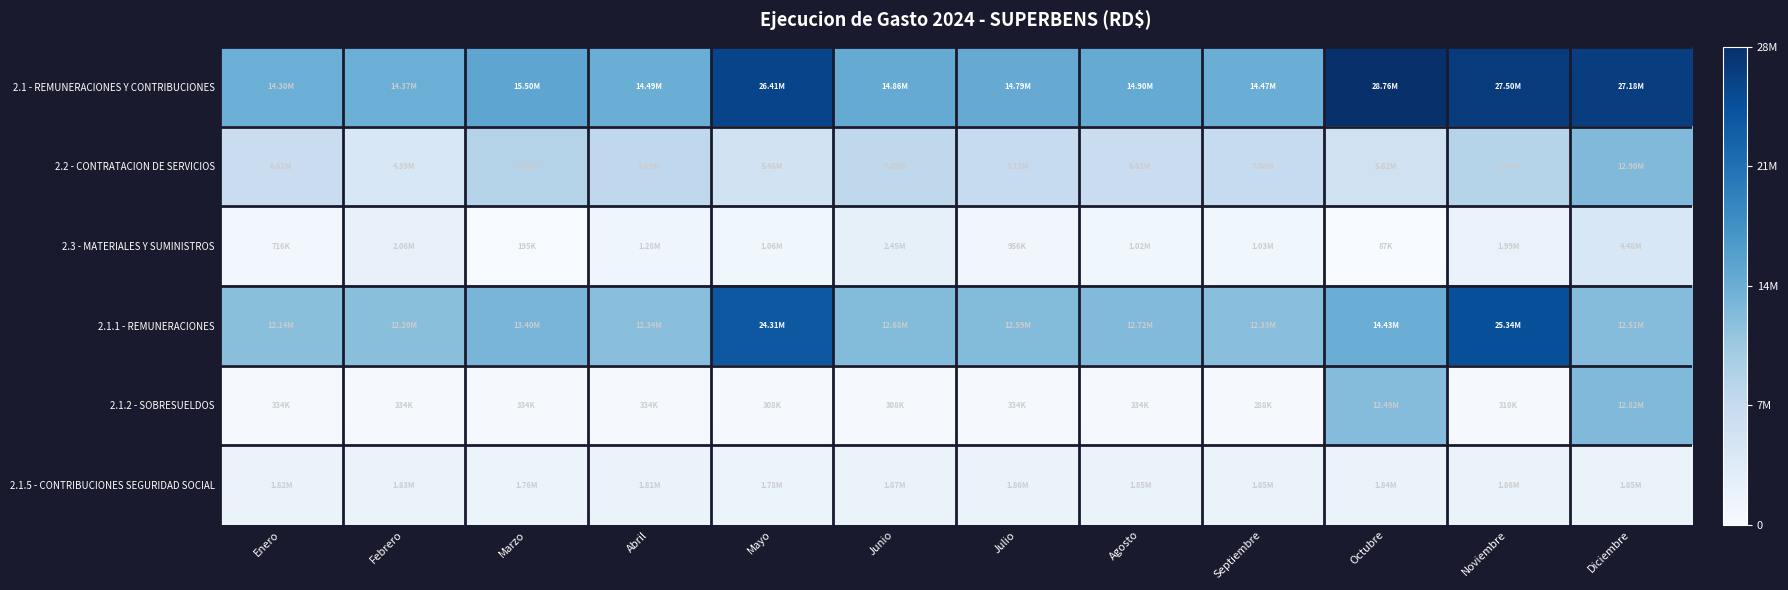

At Abril, list the series in order from smallest to largest.

2.1.2 - SOBRESUELDOS, 2.3 - MATERIALES Y SUMINISTROS, 2.1.5 - CONTRIBUCIONES SEGURIDAD SOCIAL, 2.2 - CONTRATACION DE SERVICIOS, 2.1.1 - REMUNERACIONES, 2.1 - REMUNERACIONES Y CONTRIBUCIONES